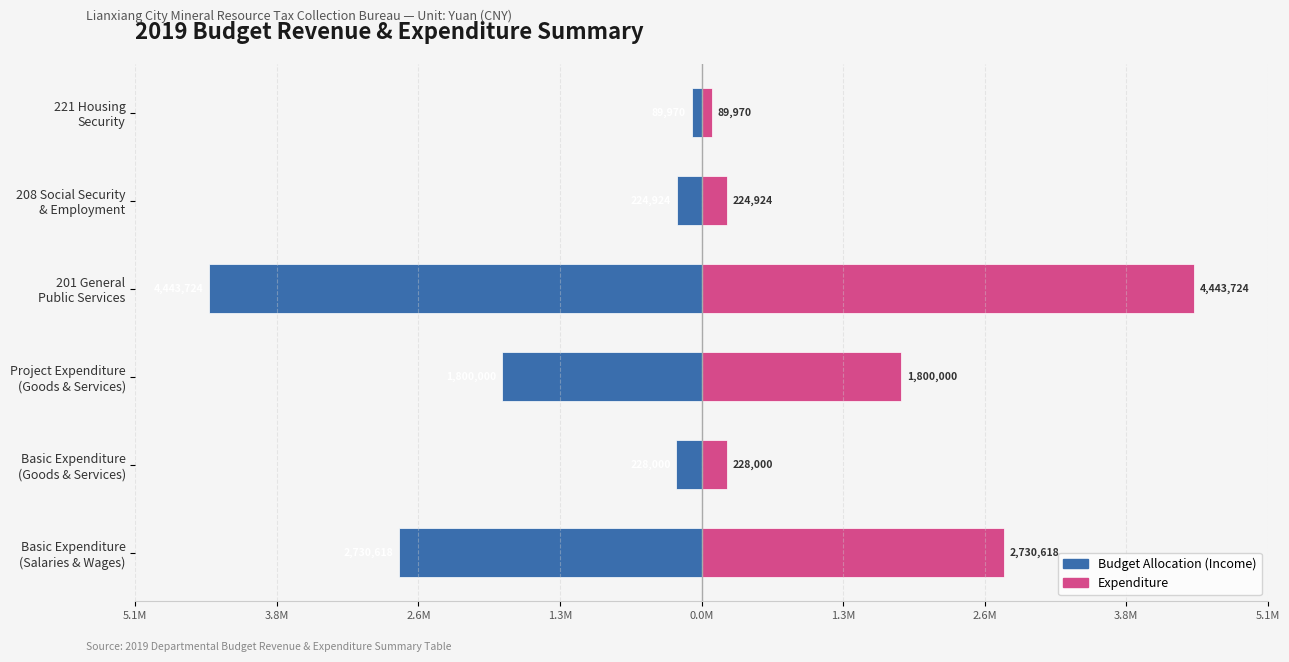

Which has a higher value, Basic Expenditure (Goods & Services) or 208 Social Security & Employment?

208 Social Security & Employment